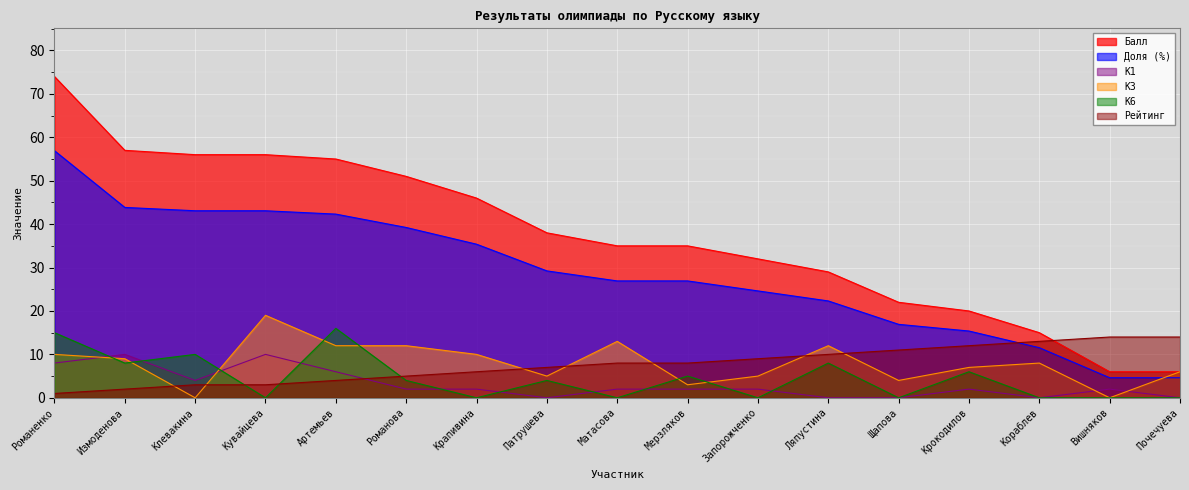

How many positive values does the К3 series have?

15